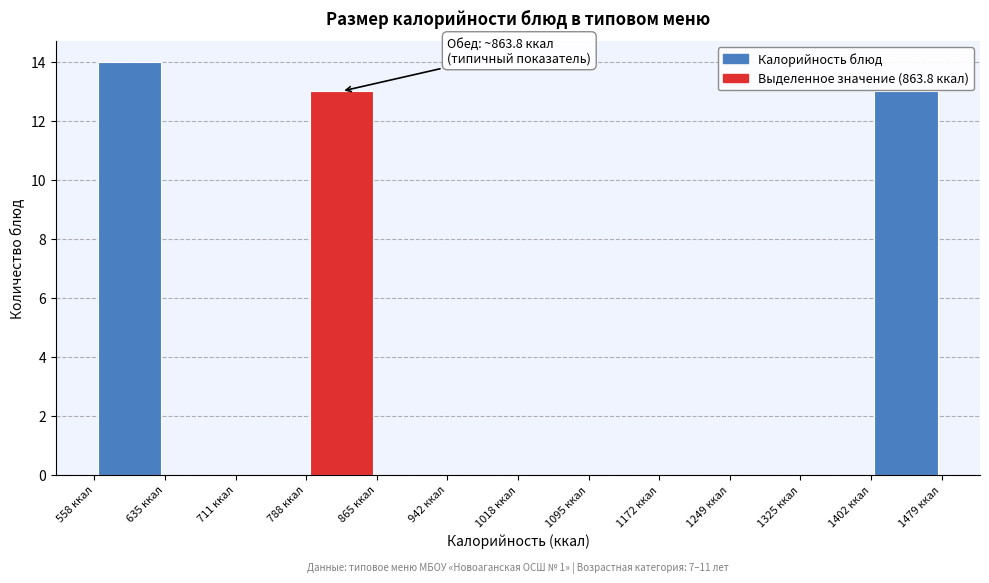

Over which range of the x-axis is the bar tallest?

560 to 640